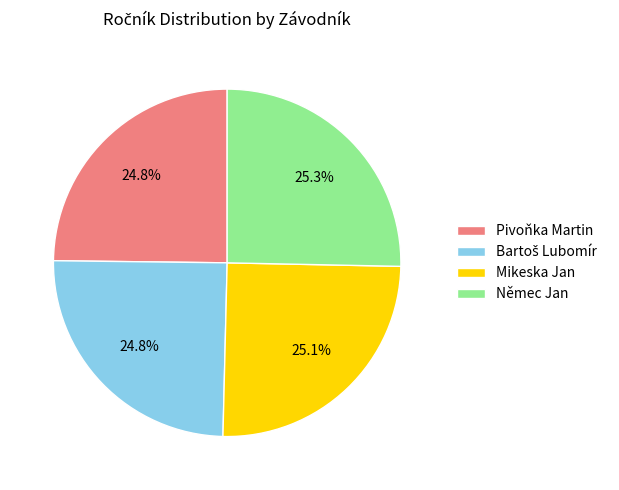

To the nearest percent, what is the average slice percentage?

25%